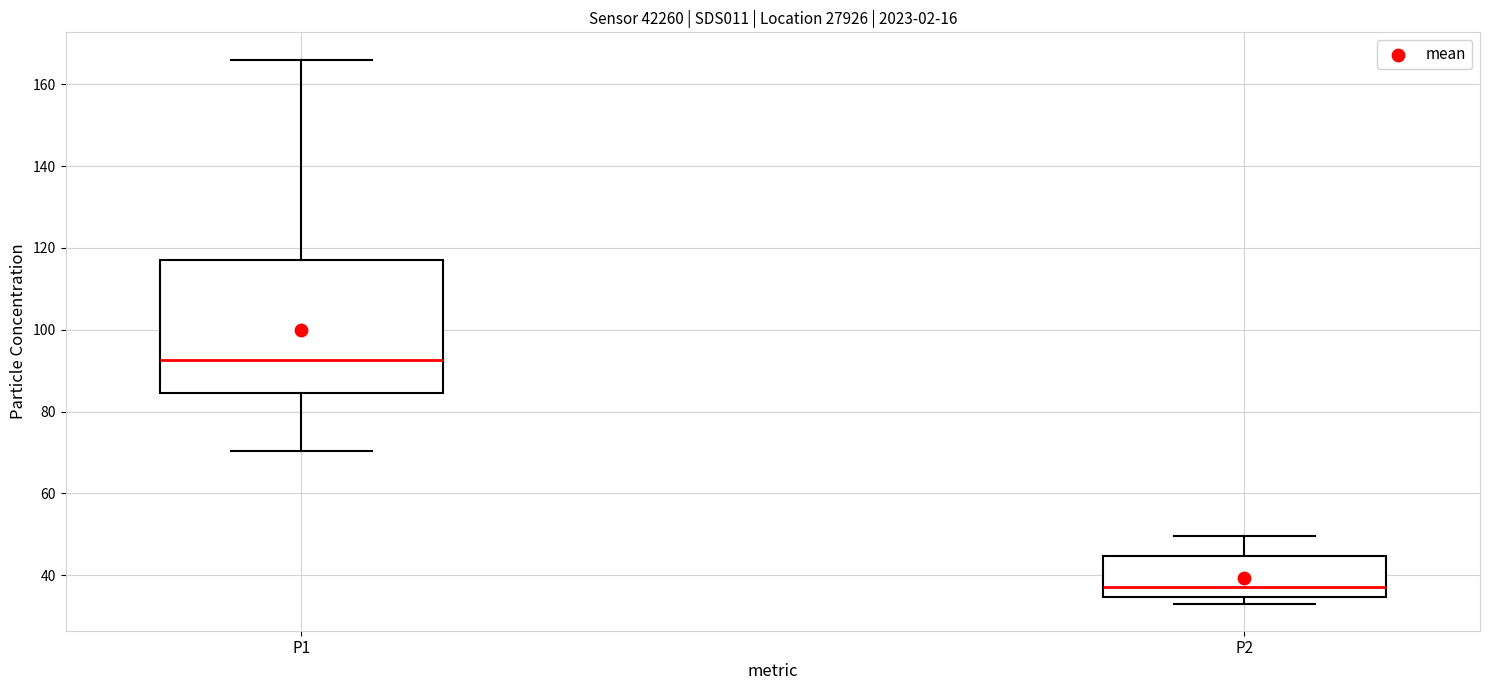

Reading left to right, read every box against the y-axis: the position of its median line, the range the box covers, and the ends of its whiskers. The values are not printed on the chart, so give them approximately, as read against the axis.

P1: median 92, box 84 to 118, whiskers 70 to 166
P2: median 38, box 34 to 44, whiskers 34 (just below the box's lower edge) to 50